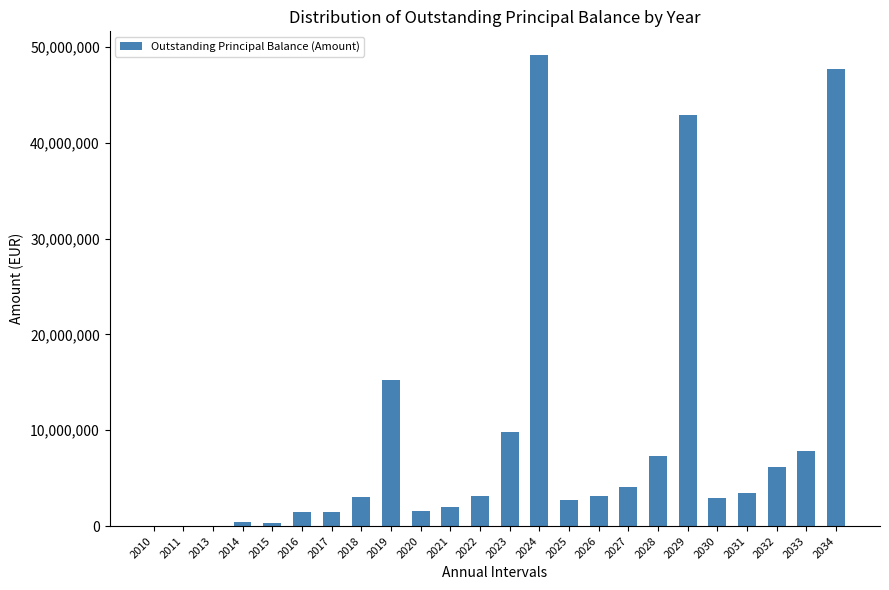

What is the average value?

8995864.6